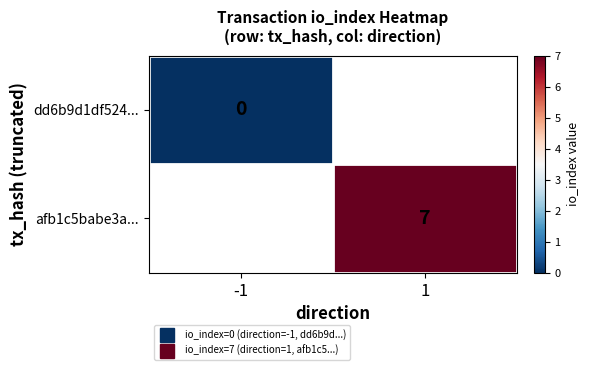

Is the value of afb1c5babe3a... at -1 greater than the value of dd6b9d1df524... at 1?

No